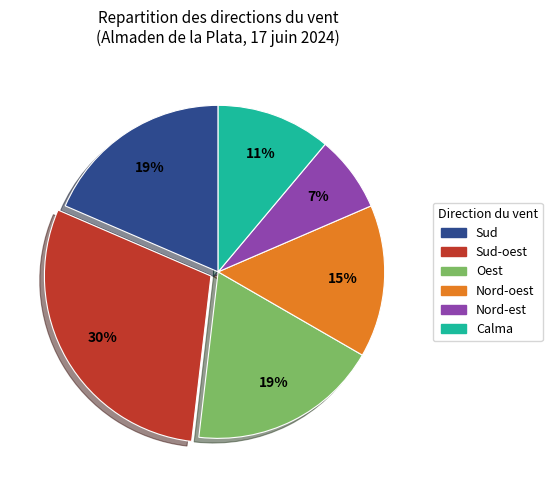

Does any single category account for the majority?

No